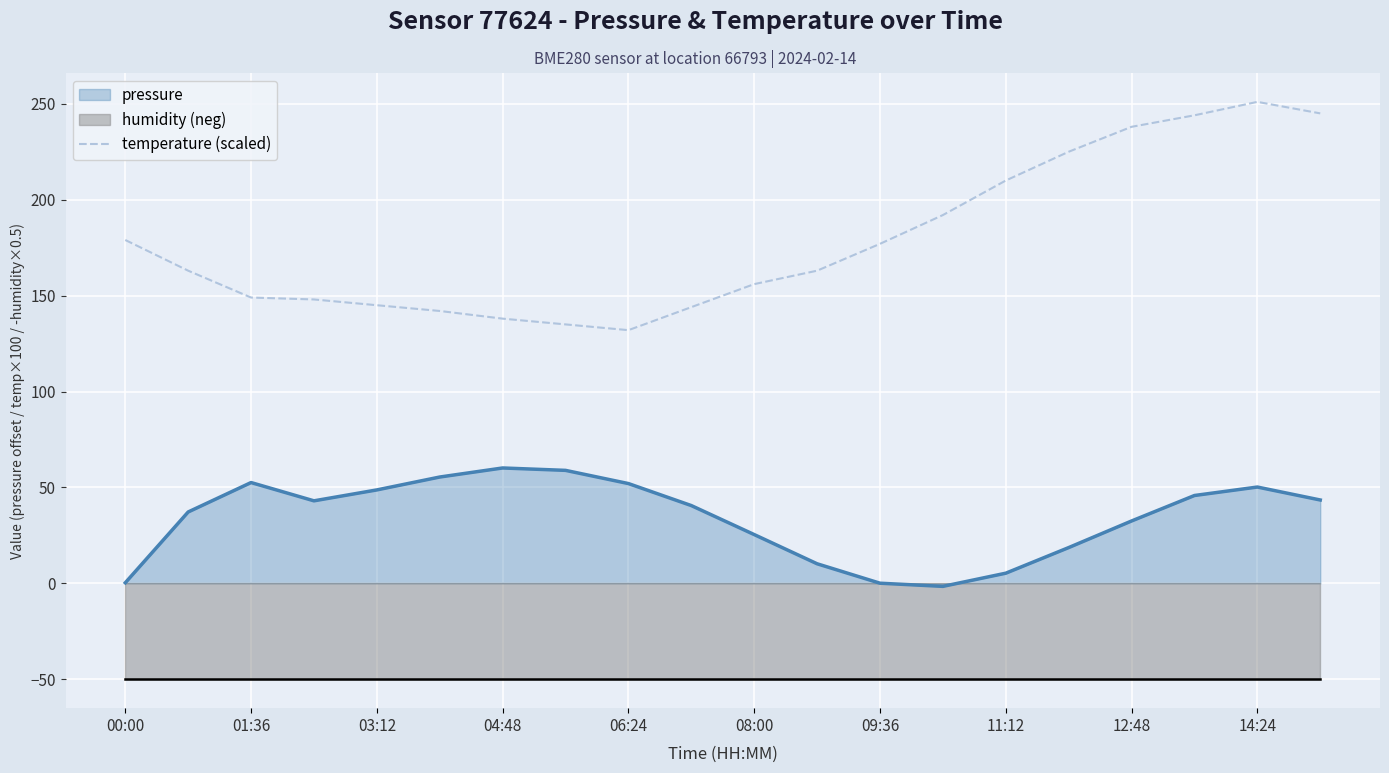

True or false: pressure has a value of 52.0 at 06:24.

True